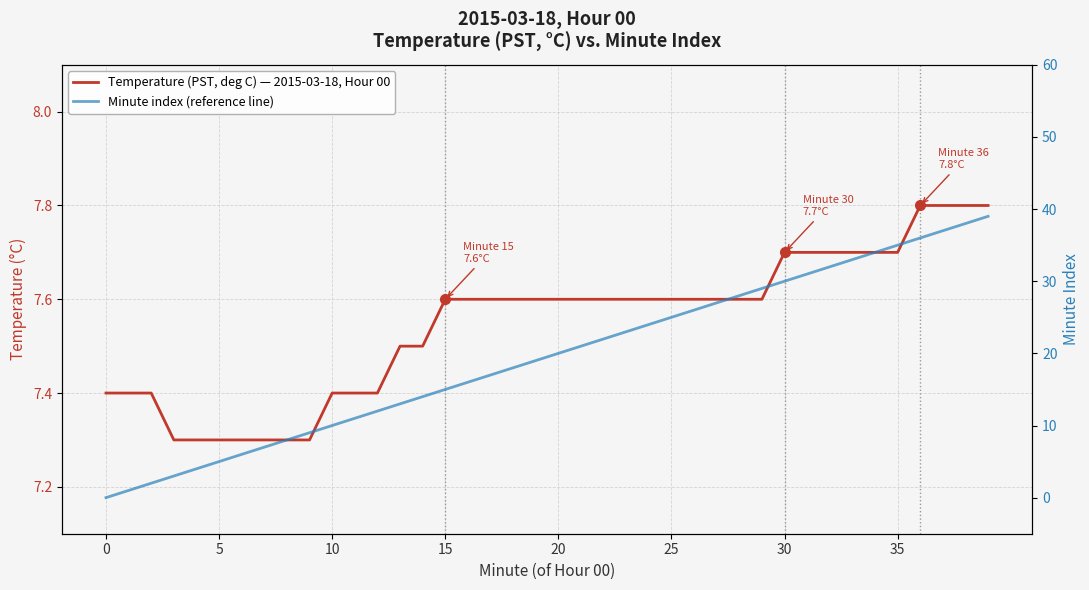

Which series has the largest range (max minus min)?

Minute index (reference line)